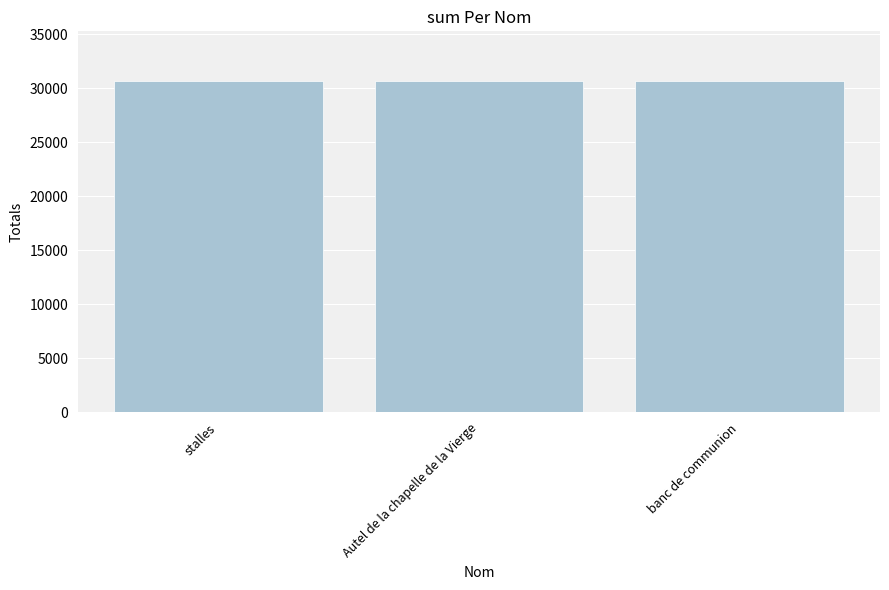

What is the sum of the values at Autel de la chapelle de la Vierge and stalles?

61305